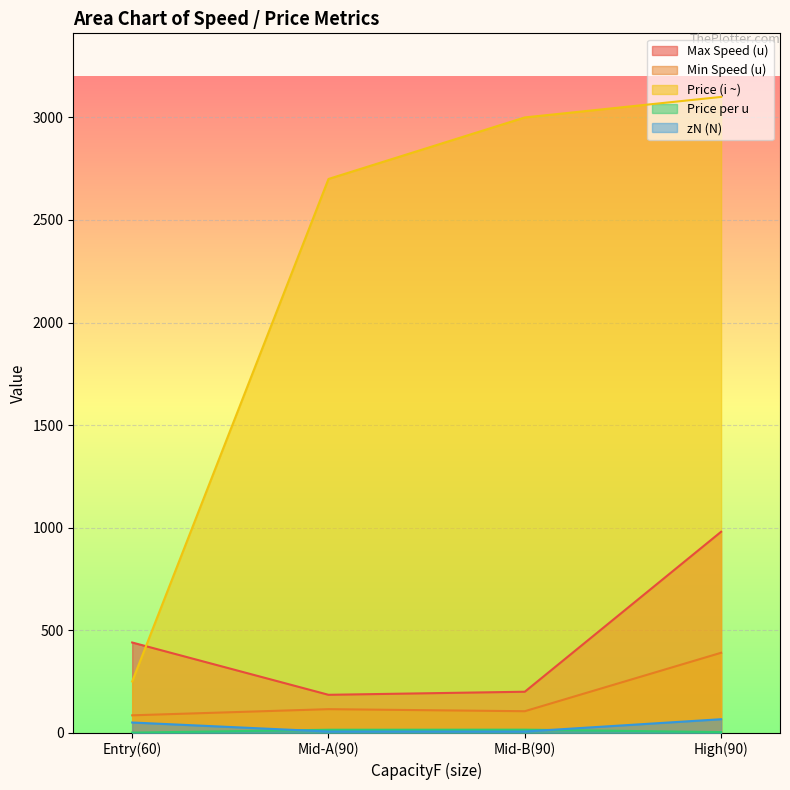

Which series has the largest total across all categories?

Price (i ~)